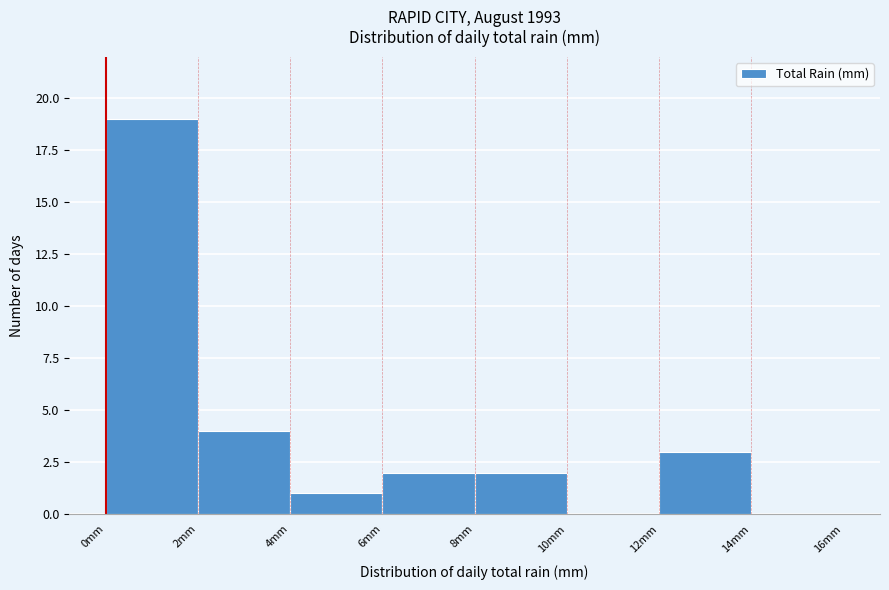

Reading left to right, list every bar in this chart as the range it spans on the x-axis followed by its height. The values are not printed on the chart, so give them approximately, as read against the axis.

0 to 2: 19
2 to 4: 4
4 to 6: 1
6 to 8: 2
8 to 10: 2
10 to 12: 0
12 to 14: 3
14 to 16: 0